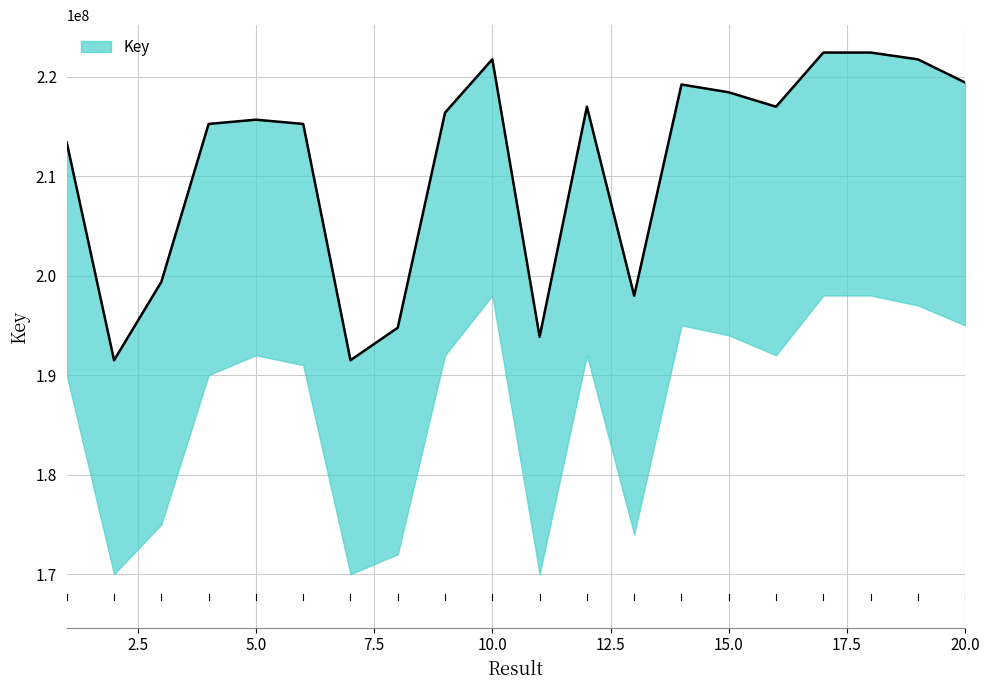

What is the sum of the values at 11 and 20?

413249822